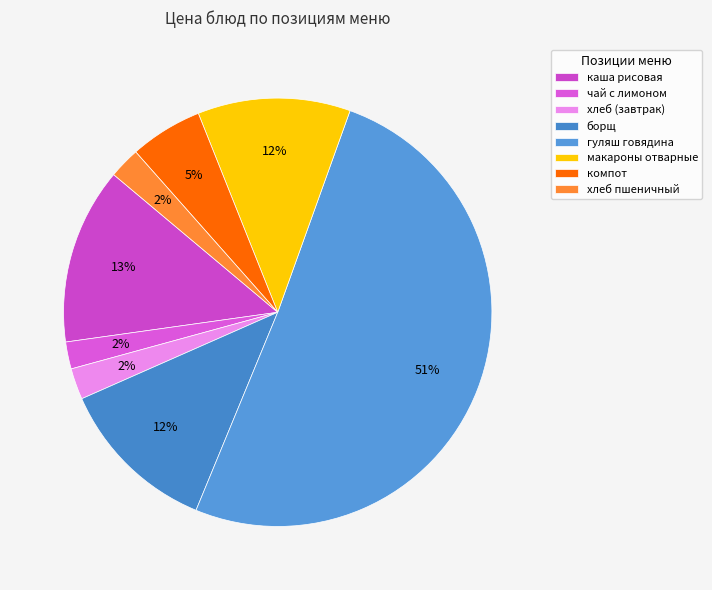

What is the majority slice?

гуляш говядина